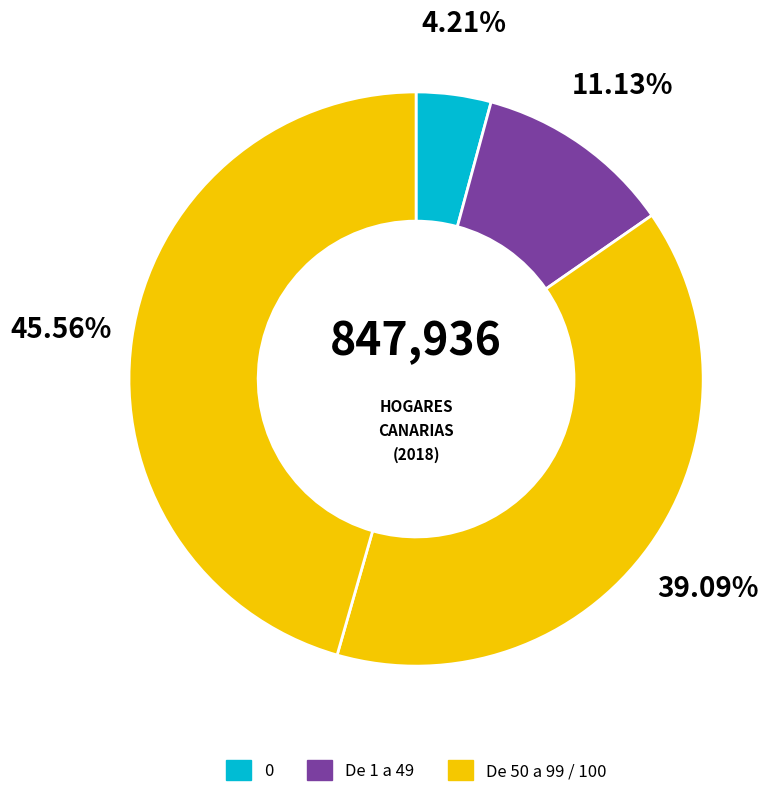

Count the number of slices in the pie.

4